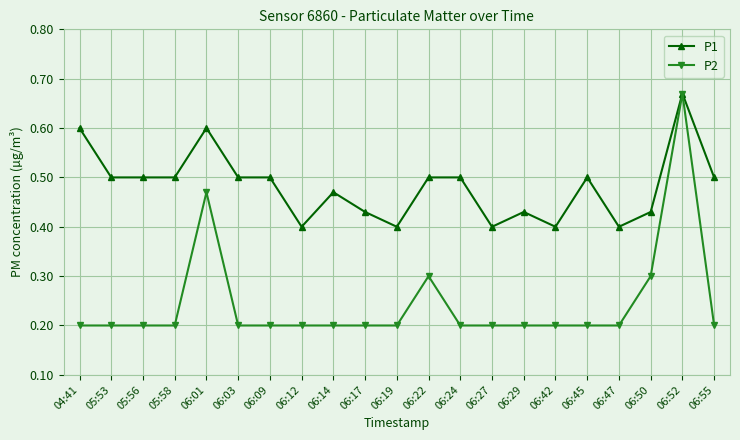

The P2 series shows 0.5 at 06:50. True or false?

False